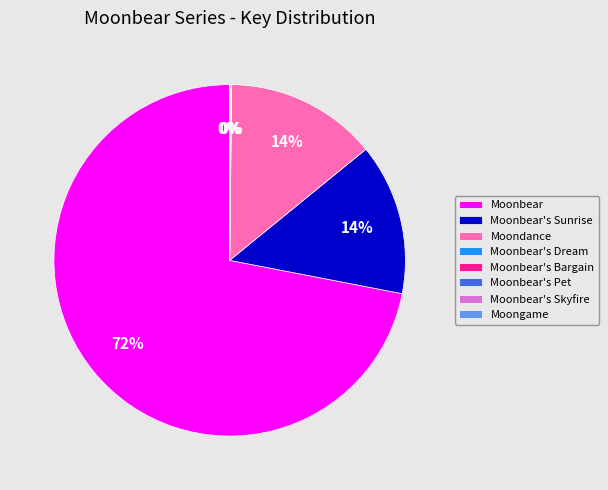

Combined, do Moondance and Moonbear's Sunrise account for over 50%?

No